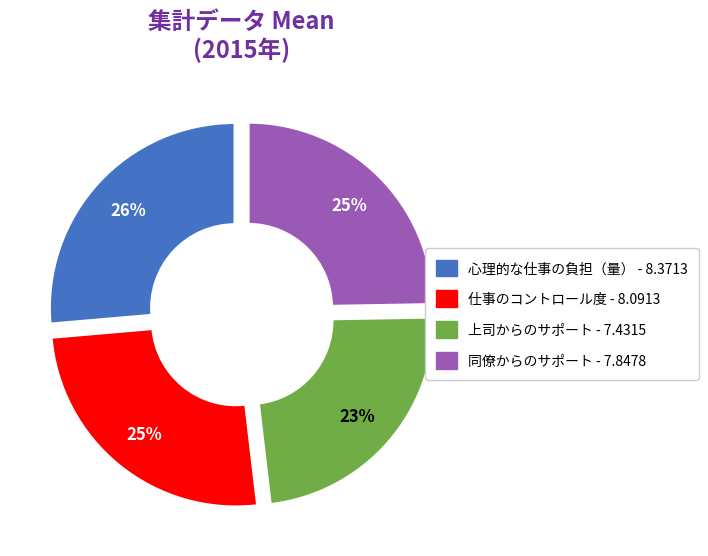

Is the sum of 心理的な仕事の負担（量） and 仕事のコントロール度 greater than half?

Yes